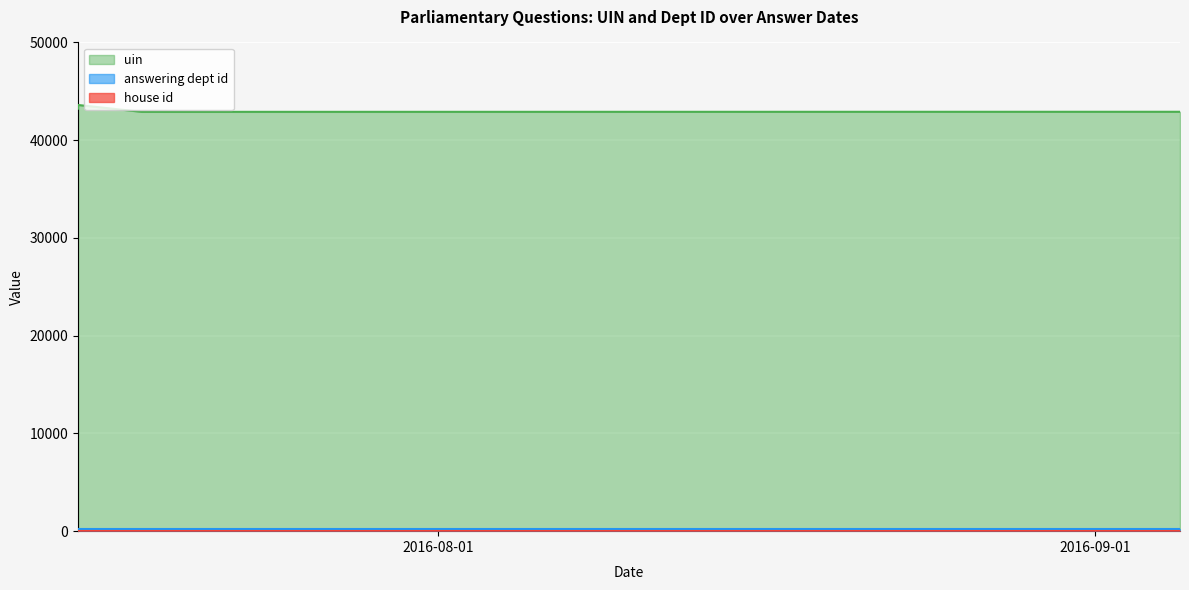

How many series are shown in this chart?

3